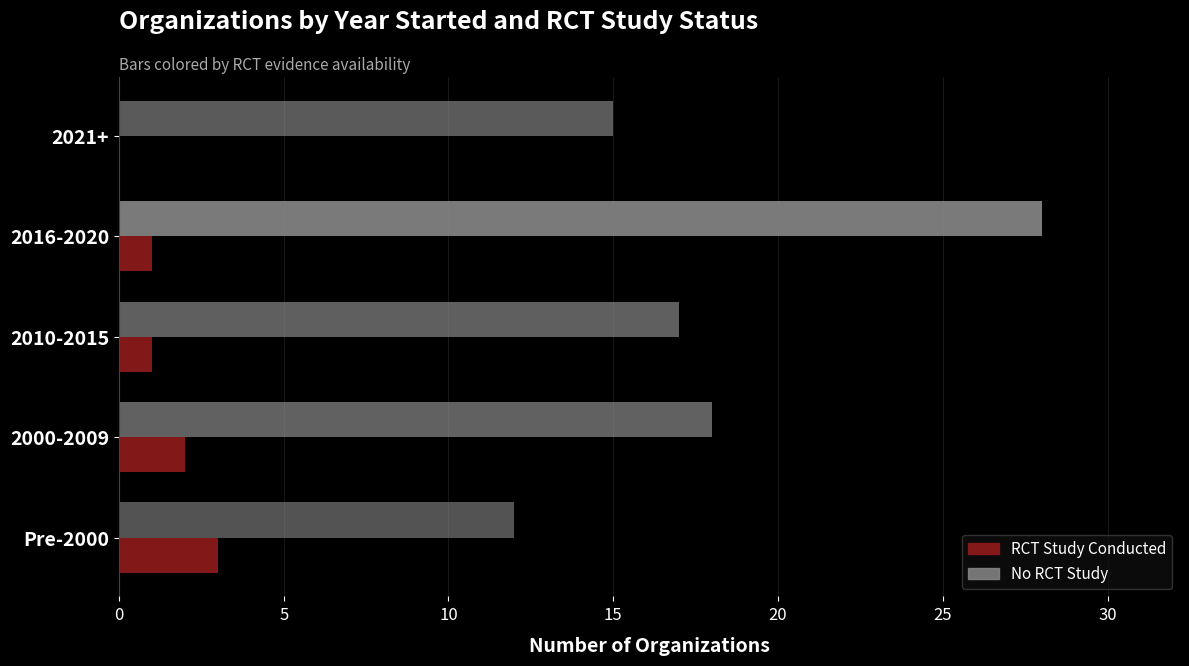

Which series changed the most between Pre-2000 and 2010-2015?

No RCT Study